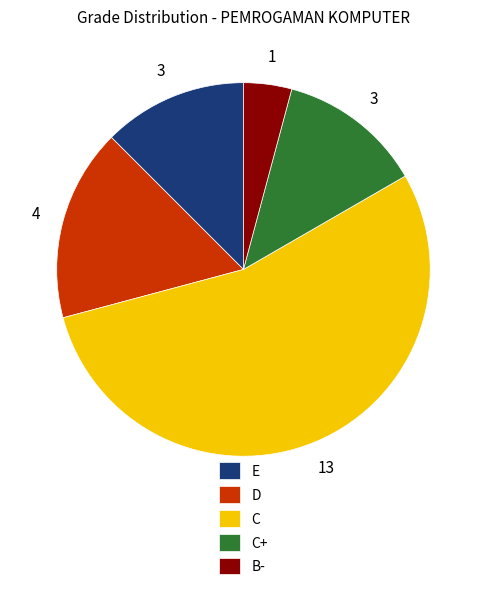

Which category has the biggest portion of the pie?

C